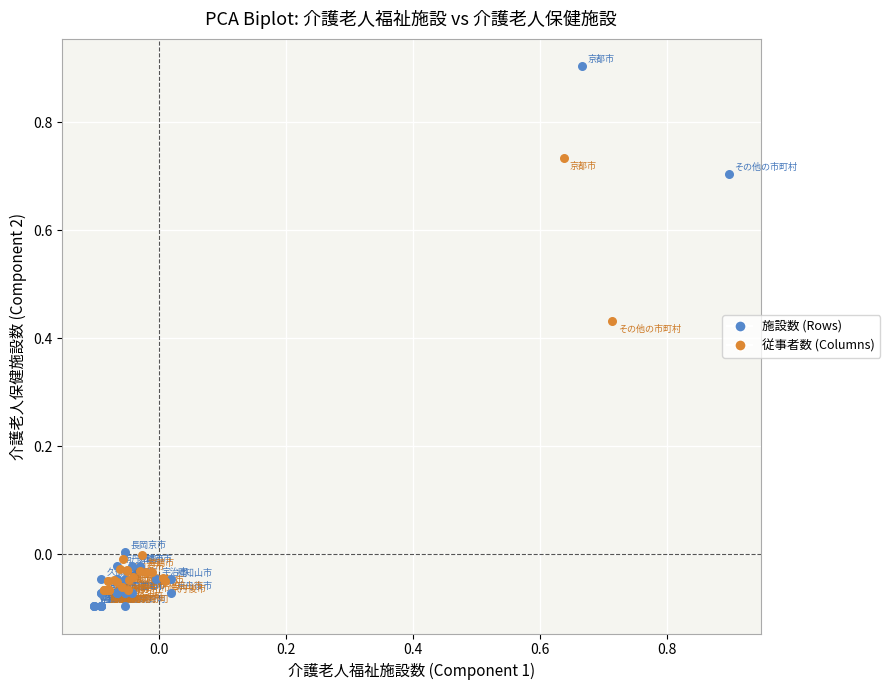

Which series contains the highest Y value?

施設数 (Rows)